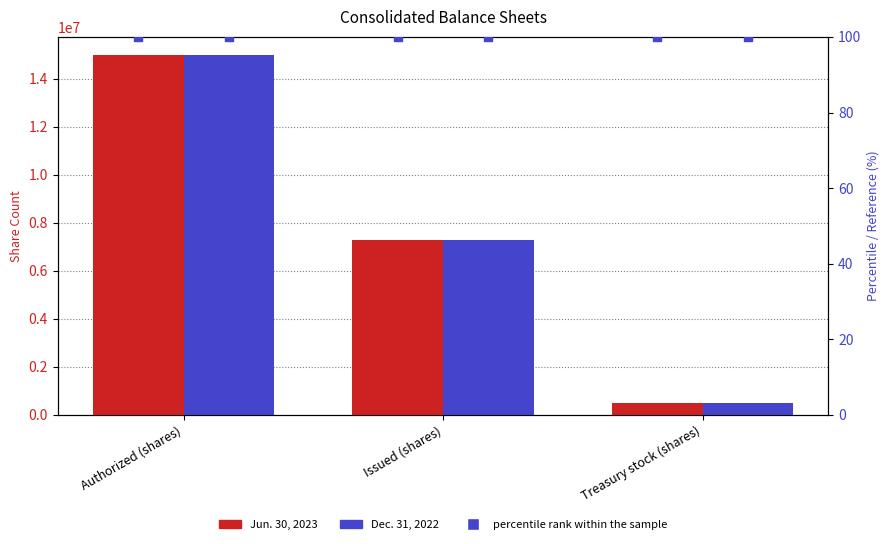

Which series has the largest total across all categories?

Jun. 30, 2023